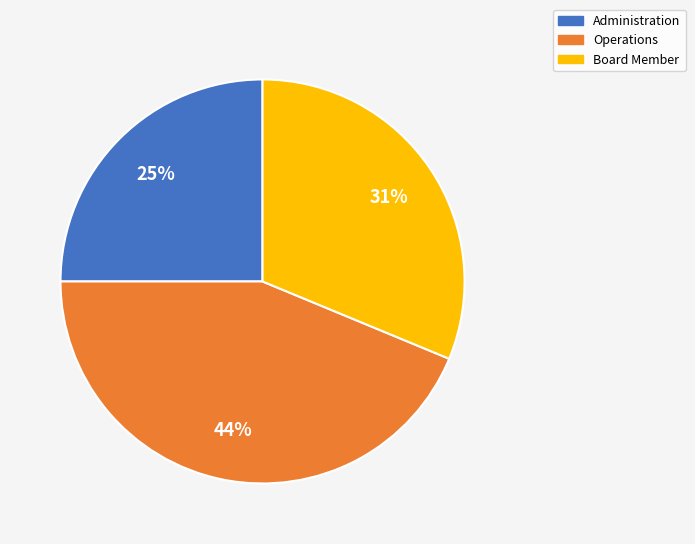

To the nearest percent, what is the difference between the largest and smallest slice percentages?

19%